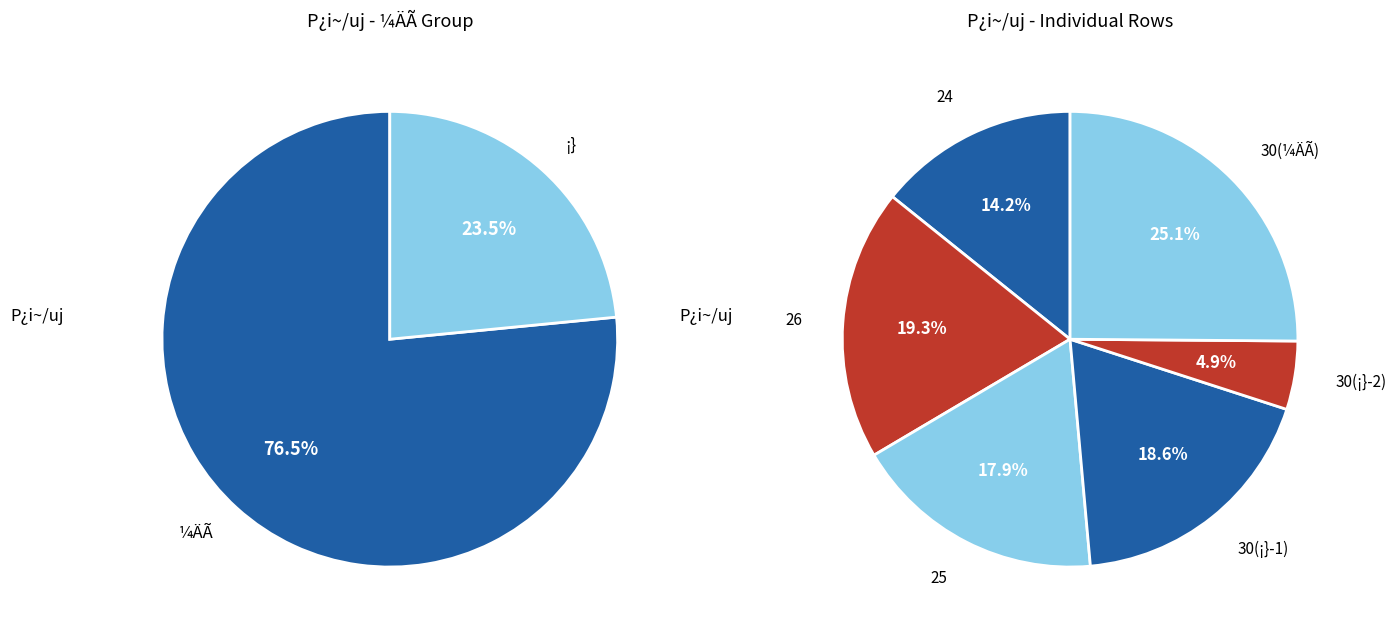

What percentage is the 30 slice, to the nearest percent?

25%